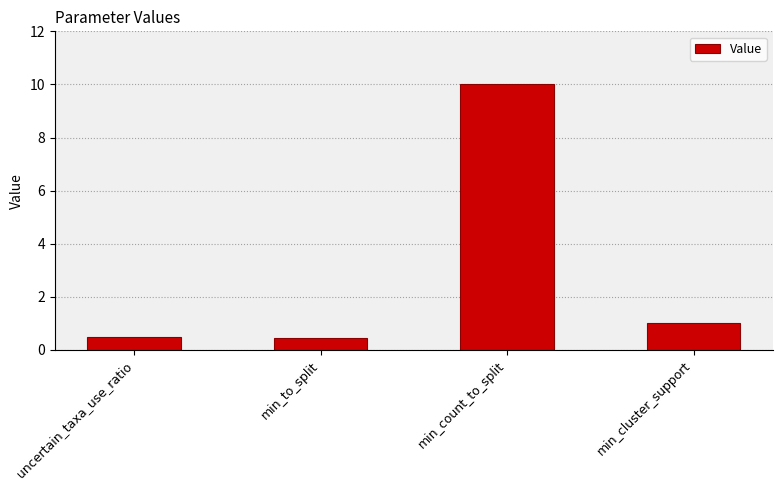

Are the bars horizontal?

No